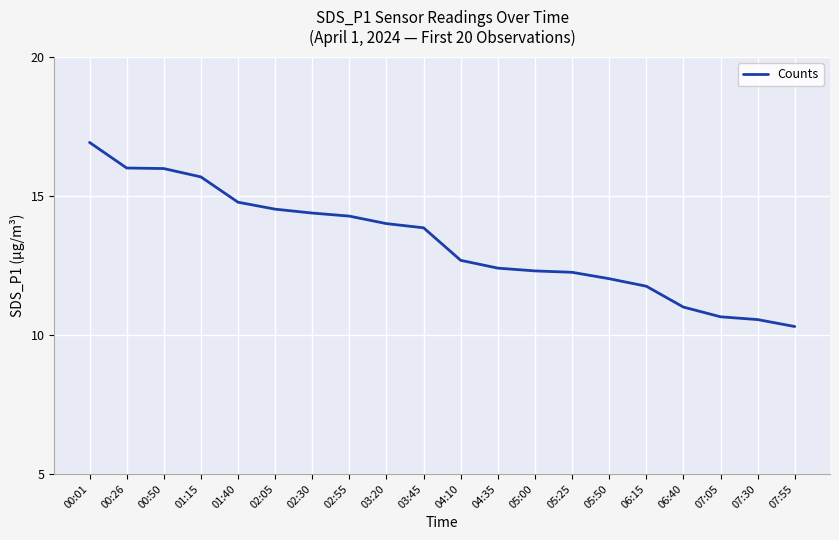

What is the sum of all values?

266.3